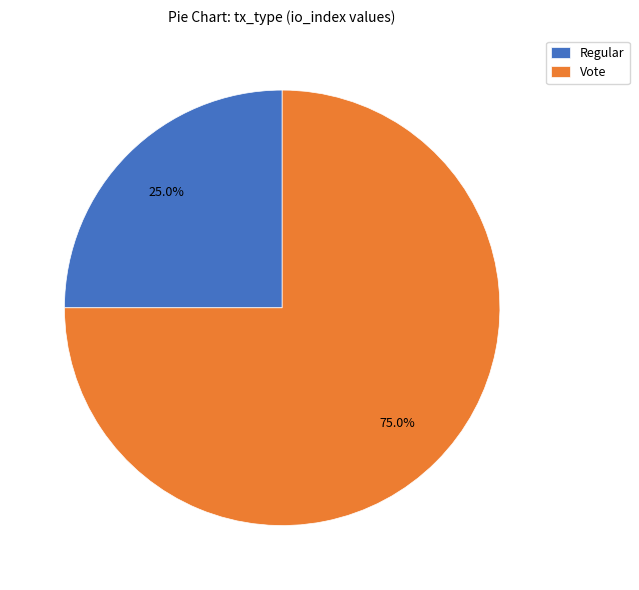

Does Regular account for over 50% of the chart?

No